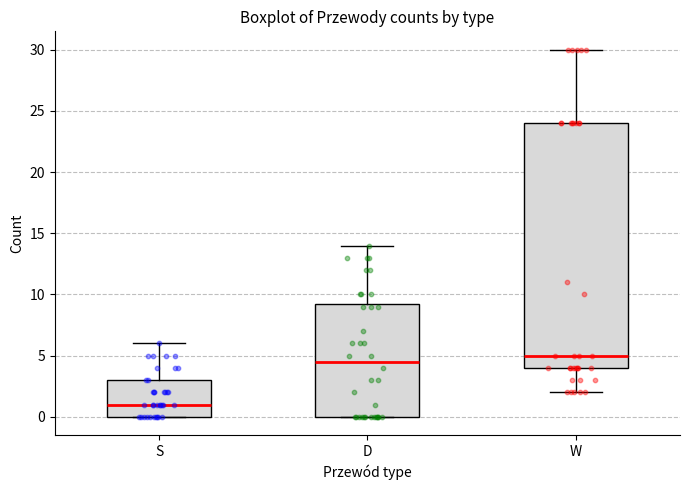

Reading left to right, read every box against the y-axis: the position of its median line, the range the box covers, and the ends of its whiskers. The values are not printed on the chart, so give them approximately, as read against the axis.

S: median 1.0, box 0.0 to 3.0, whiskers 0.0 to 6.0
D: median 4.5, box 0.0 to 9.5, whiskers 0.0 to 14.0
W: median 5.0, box 4.0 to 24.0, whiskers 2.0 to 30.0